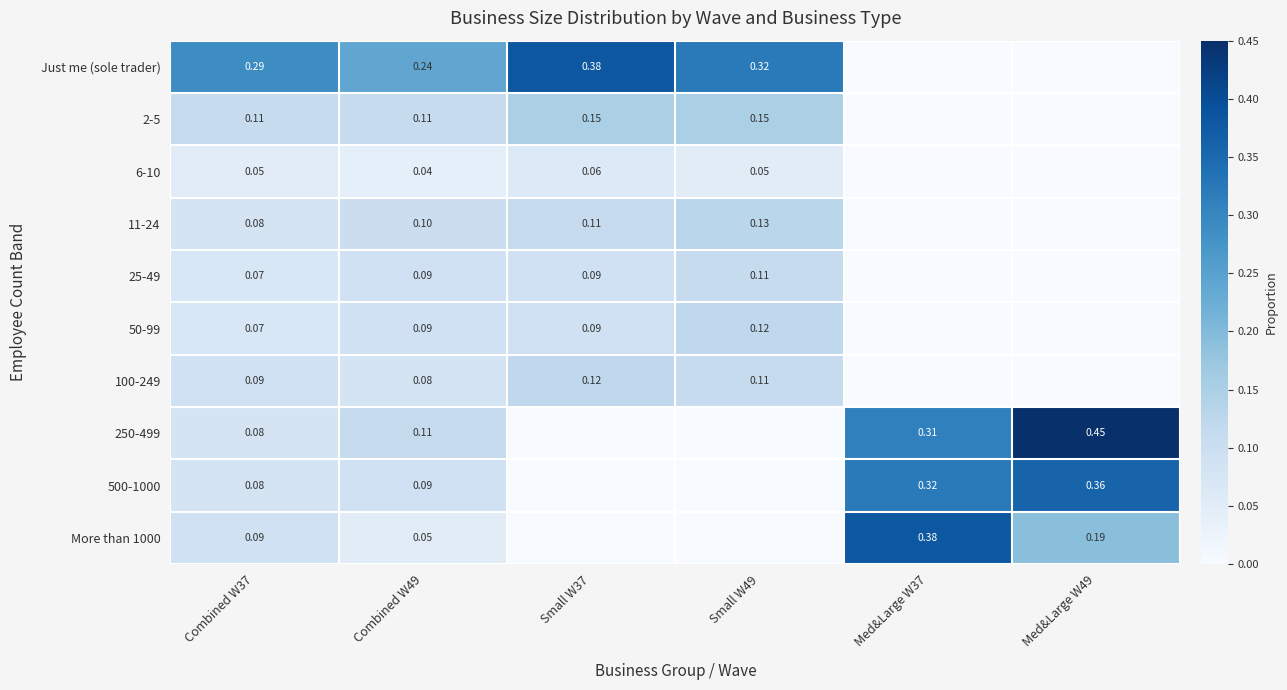

The 50-99 series shows 0.1 at Combined W37. True or false?

True